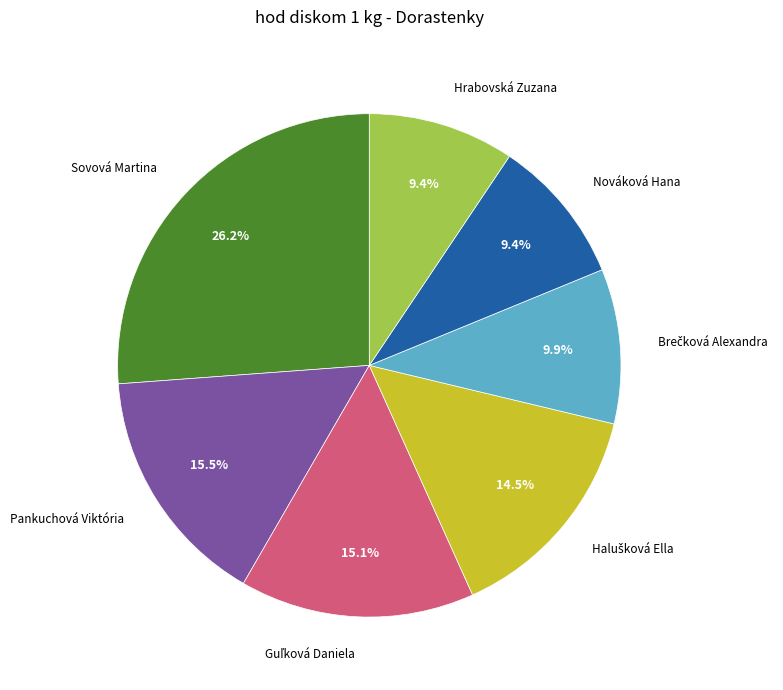

How much of the chart is everything except Hrabovská Zuzana?

90.6%